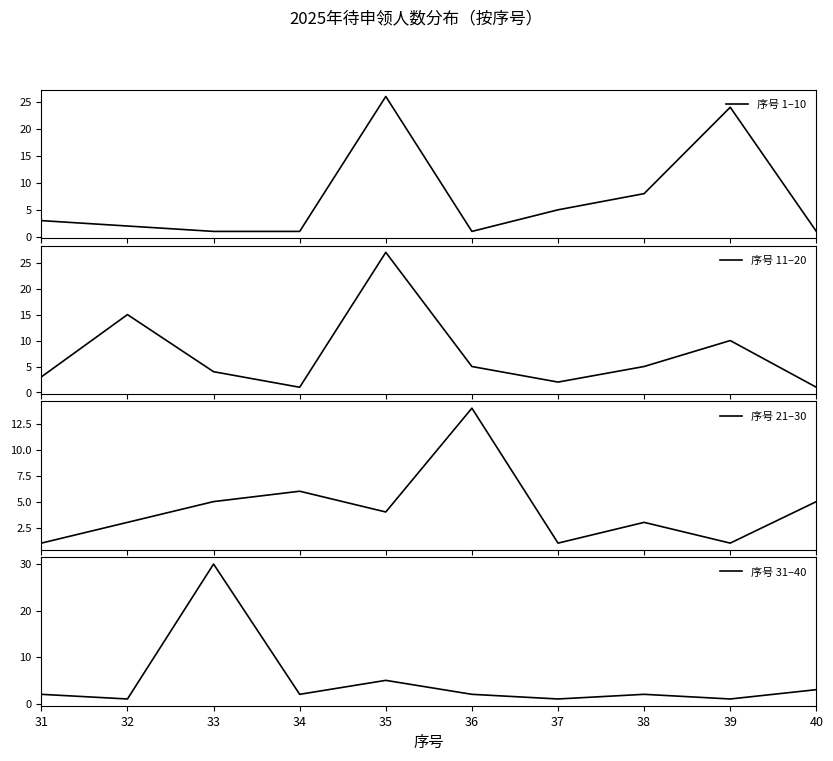

What is the value of the 序号 11–20 point at the 3rd from the left?

4